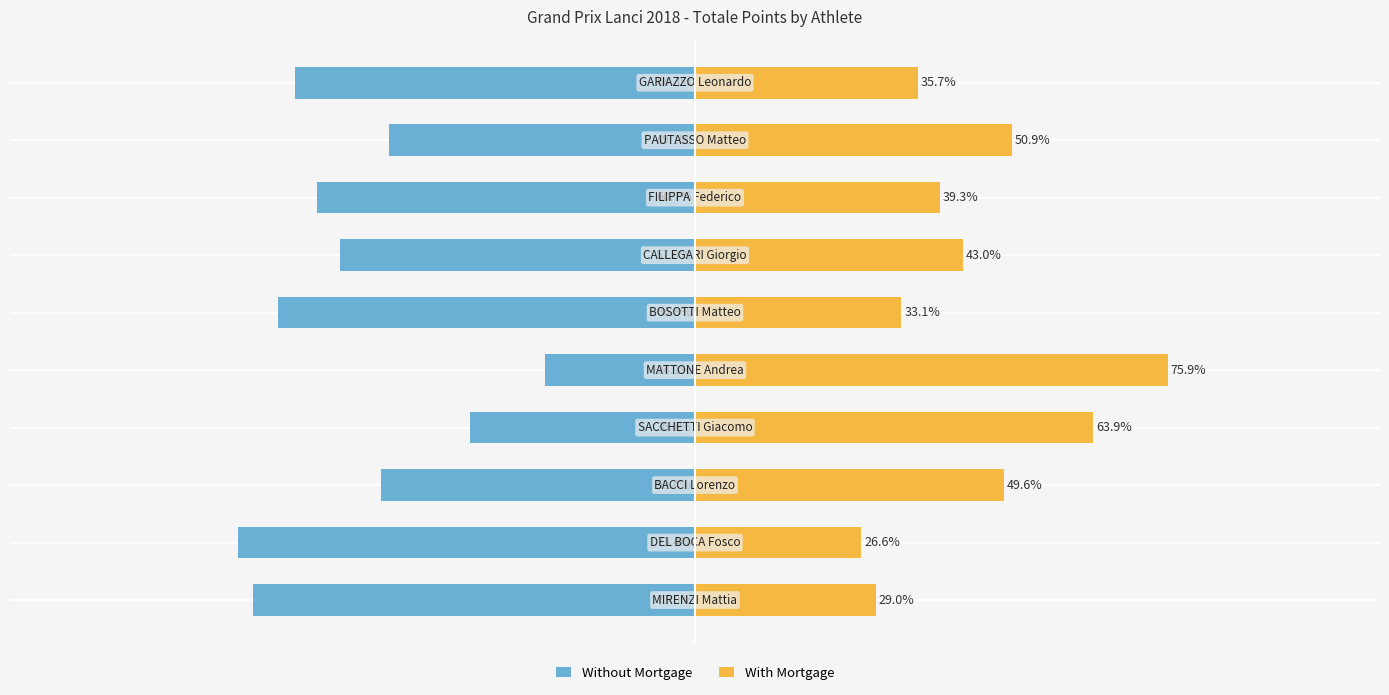

Which series has the widest spread of values?

With Mortgage